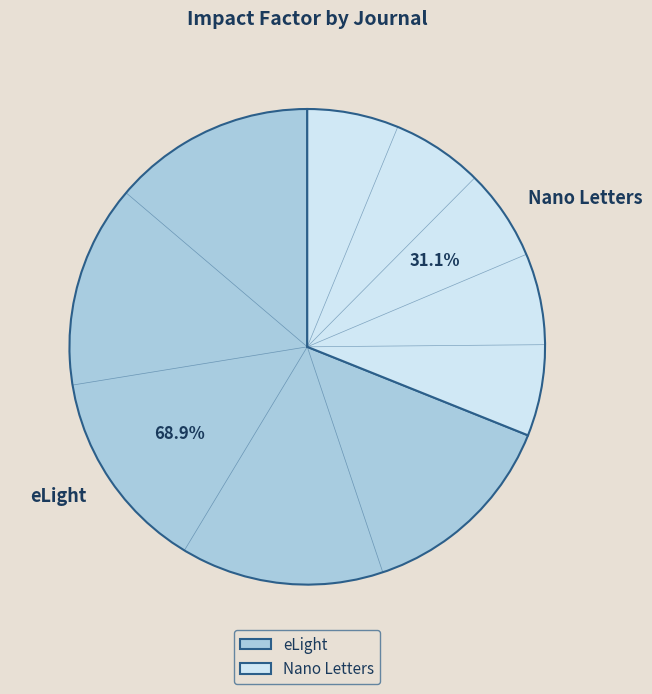

Is eLight the majority of the pie?

Yes